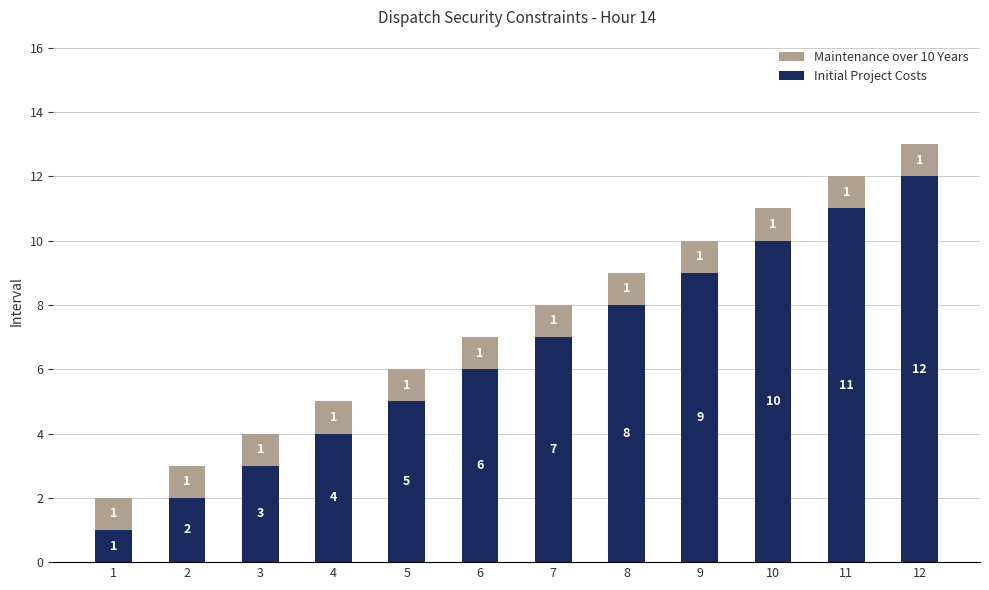

At which category is the sum across all series the highest?

12